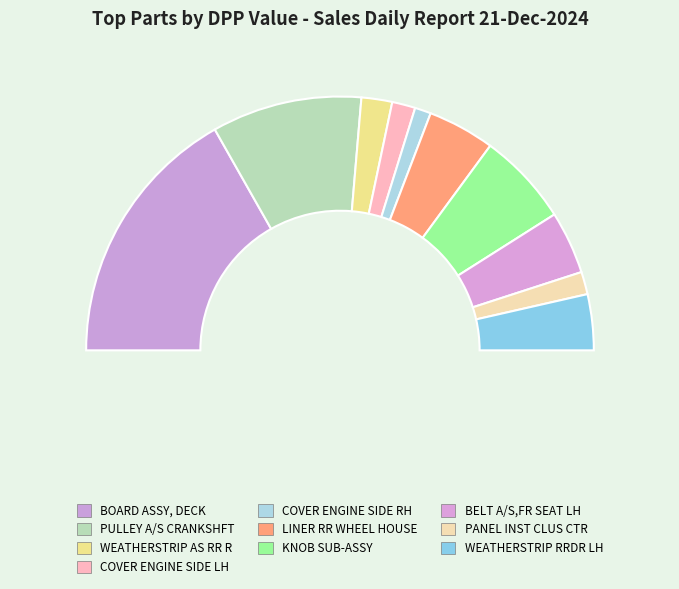

How many slices are in this pie chart?

10